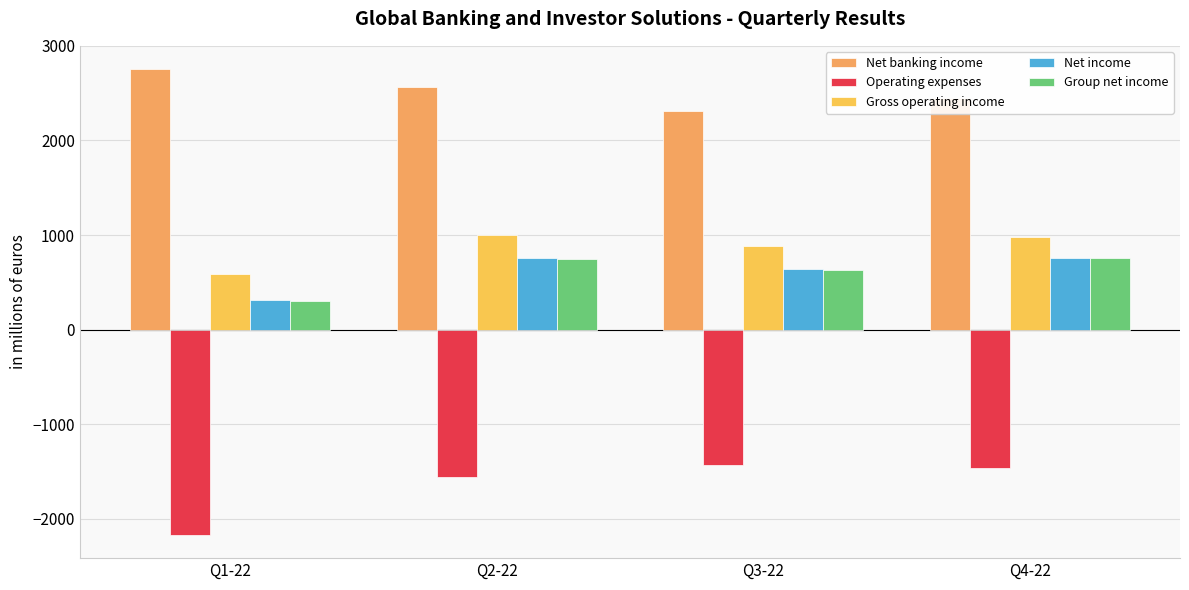

Read the Net banking income value at Q2-22.

2563